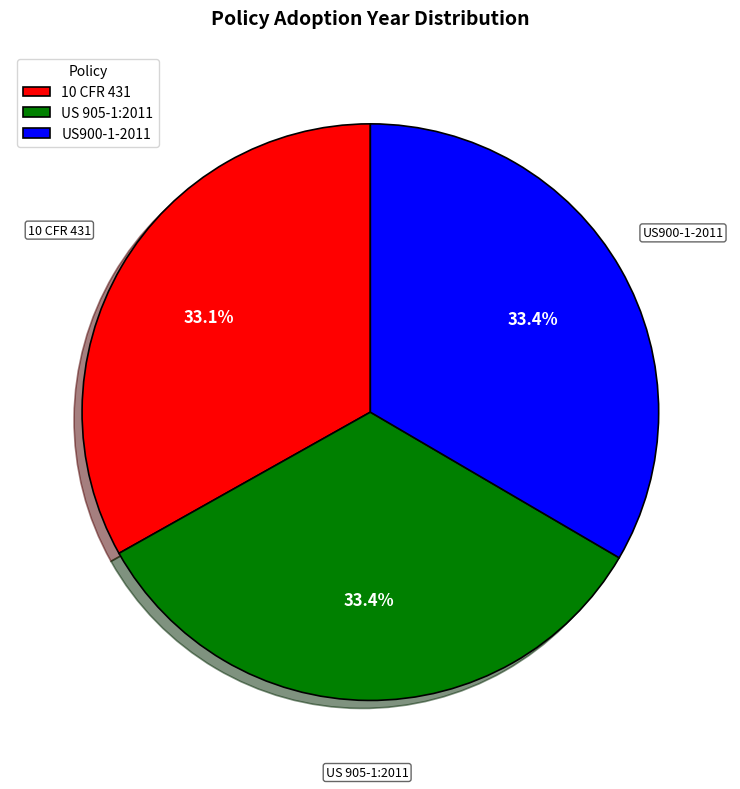

Combined, what portion of the pie is US900-1-2011 and US 905-1:2011?

66.9%